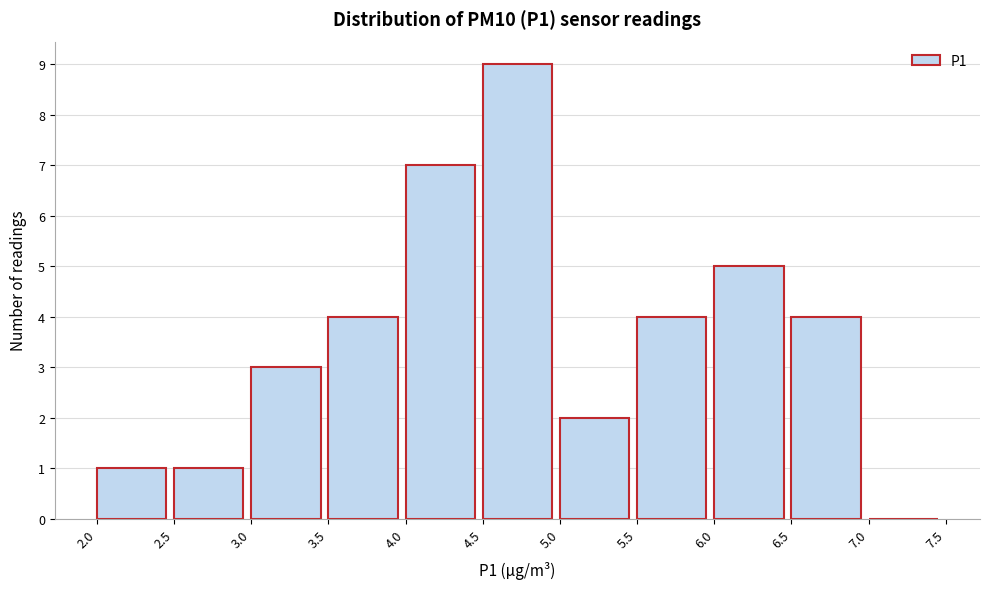

Reading left to right, list every bar in this chart as the range it spans on the x-axis followed by its height. The values are not printed on the chart, so give them approximately, as read against the axis.

2.0 to 2.5: 1
2.5 to 3.0: 1
3.0 to 3.5: 3
3.5 to 4.0: 4
4.0 to 4.5: 7
4.5 to 5.0: 9
5.0 to 5.5: 2
5.5 to 6.0: 4
6.0 to 6.5: 5
6.5 to 7.0: 4
7.0 to 7.5: 0